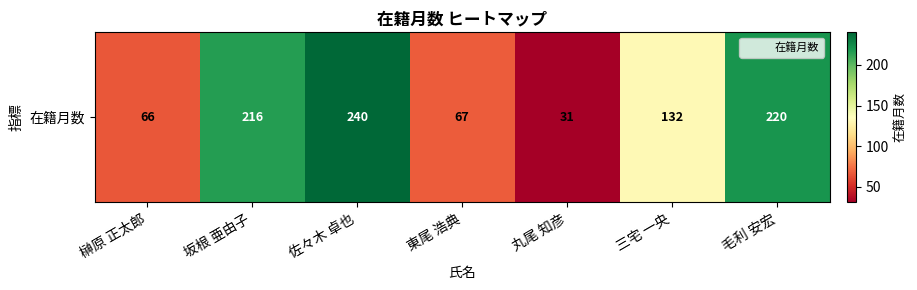

Is it true that the value at 毛利 安宏 is 220?

True